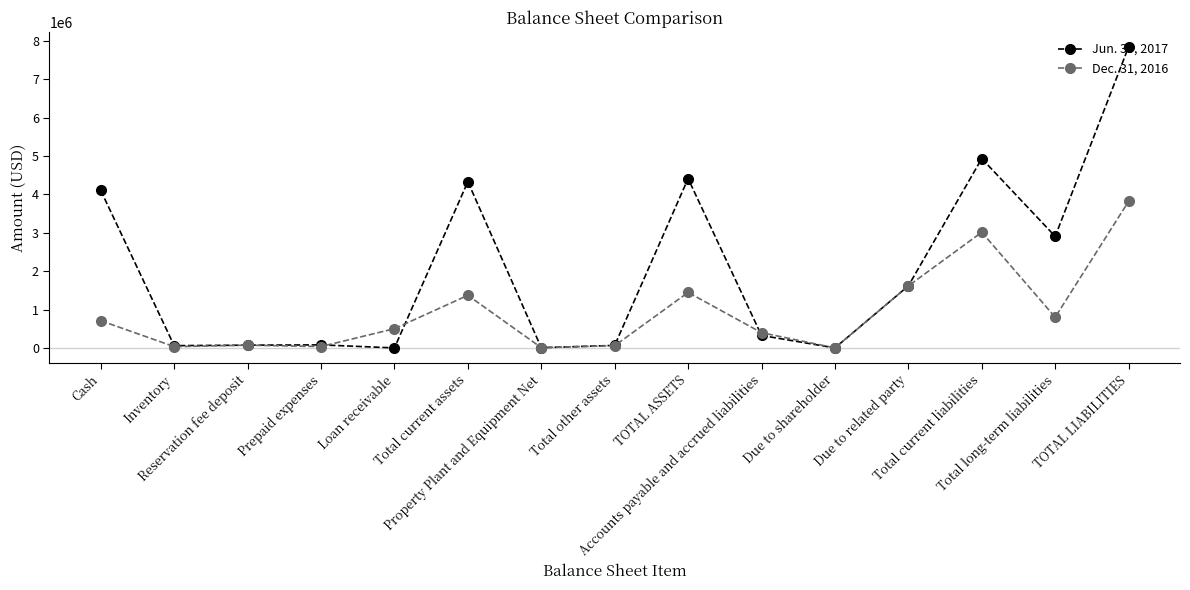

Which series has the largest total across all categories?

Jun. 30, 2017